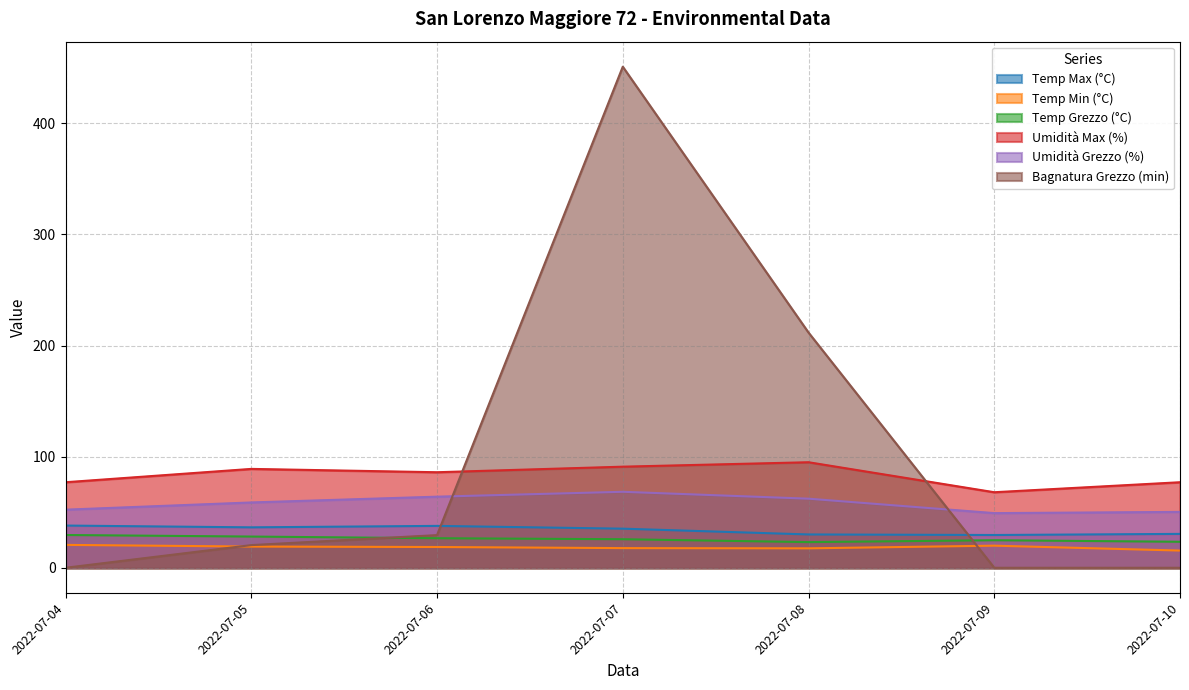

What are all the series names shown in the legend?

Temp Max (°C), Temp Min (°C), Temp Grezzo (°C), Umidità Max (%), Umidità Grezzo (%), Bagnatura Grezzo (min)